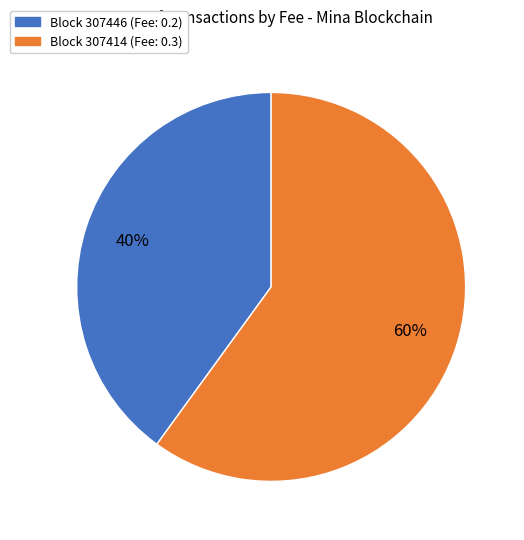

Is there a majority slice in this chart?

Yes